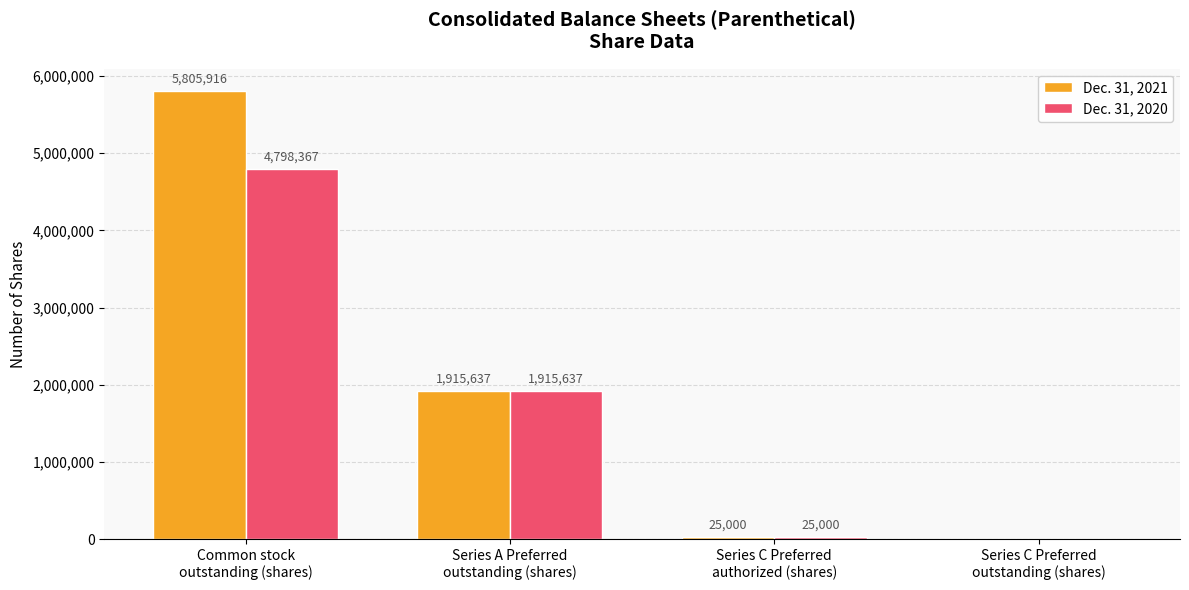

What is the maximum value for Dec. 31, 2020?

4798367